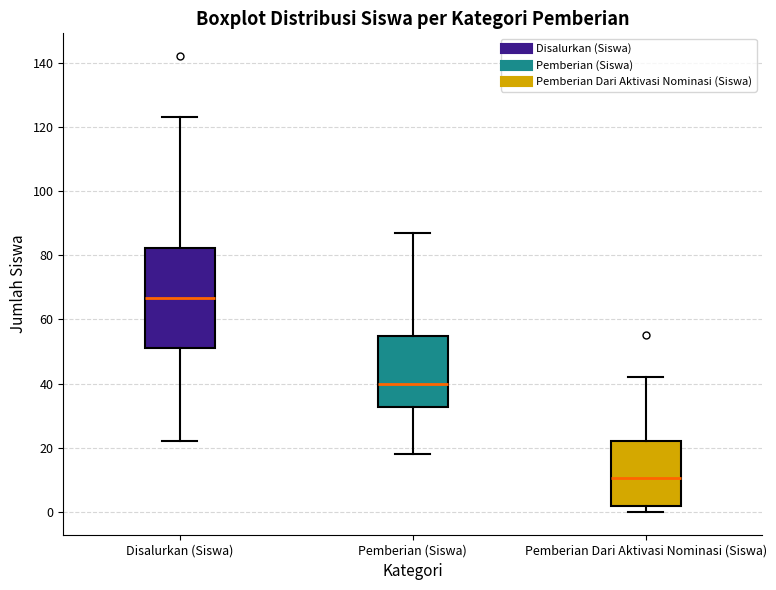

Where is the lower edge of the box for Pemberian (Siswa) on the y-axis? The values are not printed on the chart, so give them approximately, as read against the axis.

32